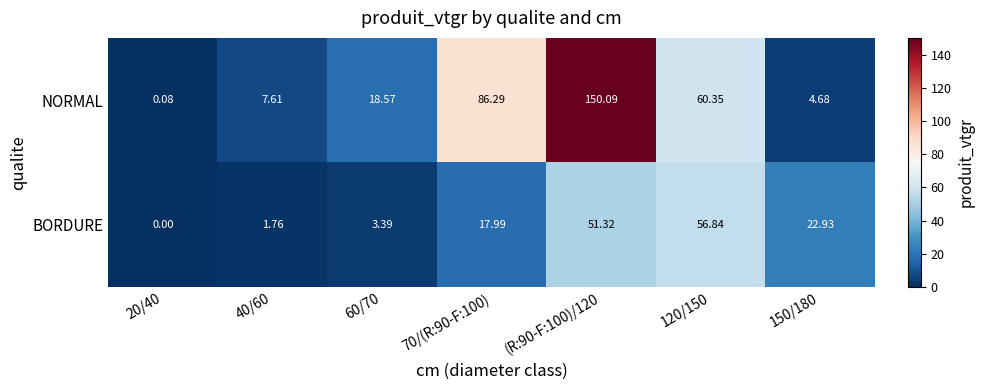

Between 70/(R:90-F:100) and 120/150, which series saw the biggest shift?

BORDURE